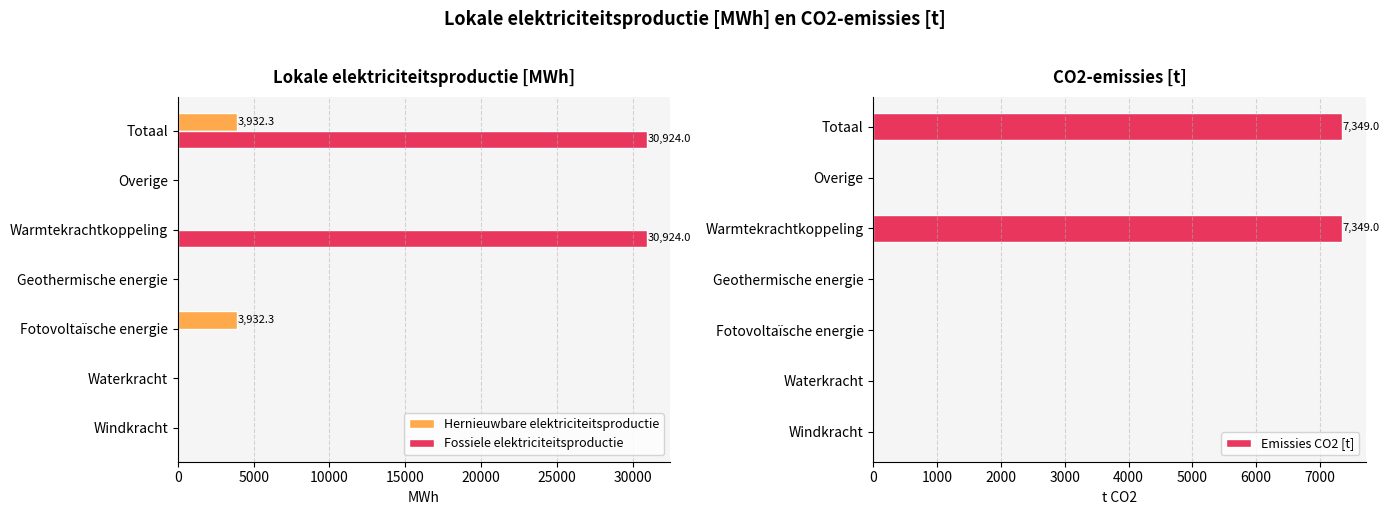

How many groups of bars are there?

7